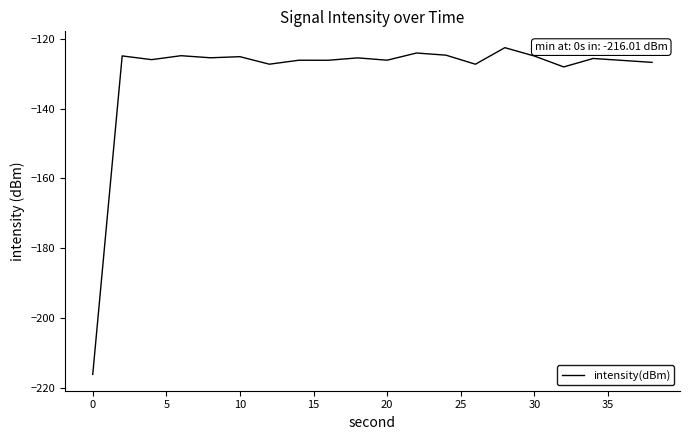

True or false: there are more than 2 points higher than both neighbors.

True